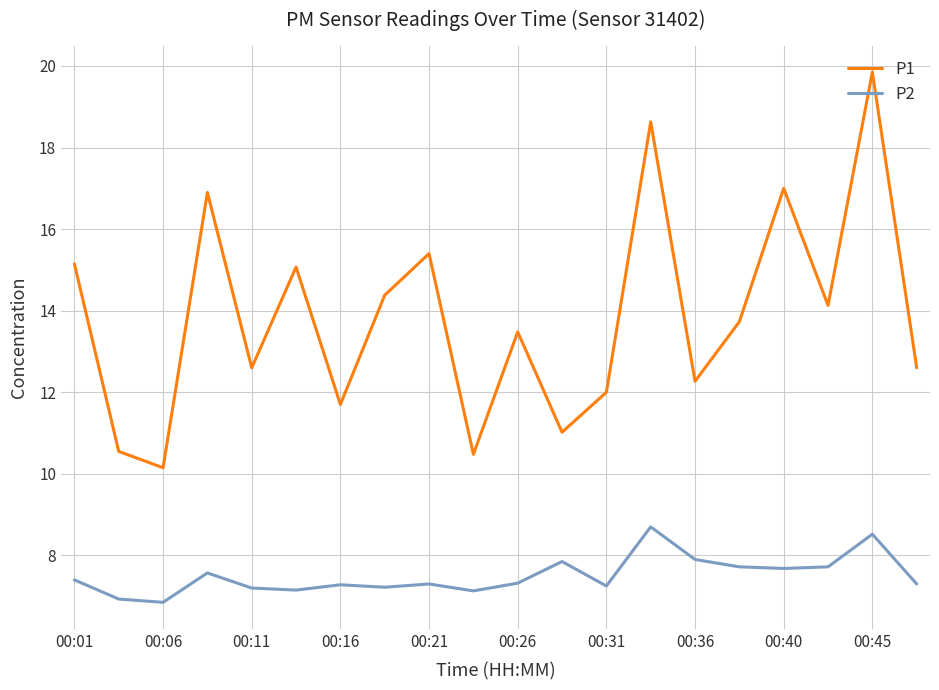

What is the maximum value shown in the chart?

19.9